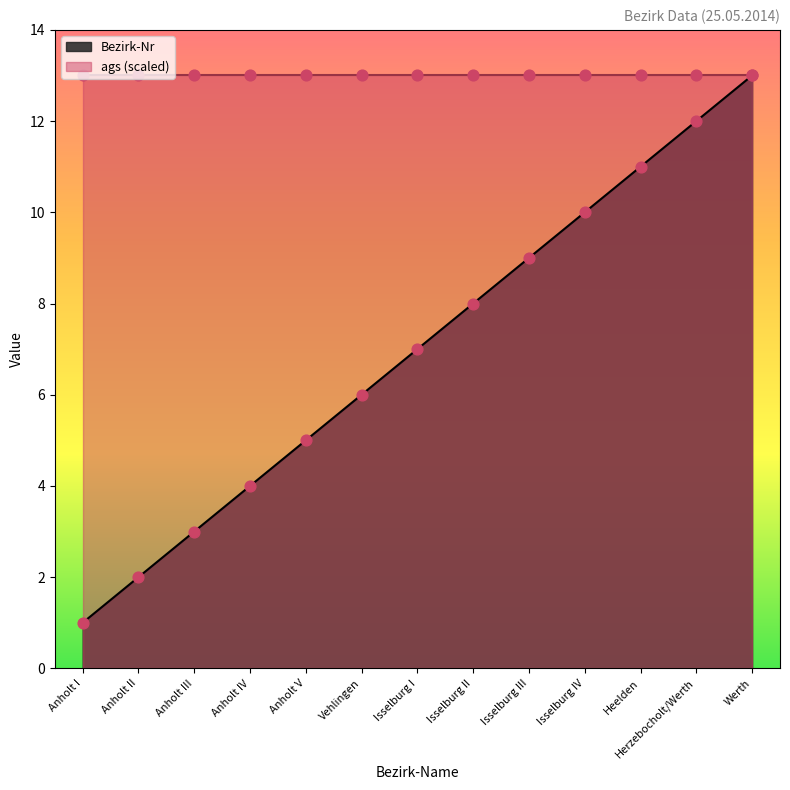

What is the ratio of the value at Isselburg I to the value at Herzebocholt/Werth?

0.6